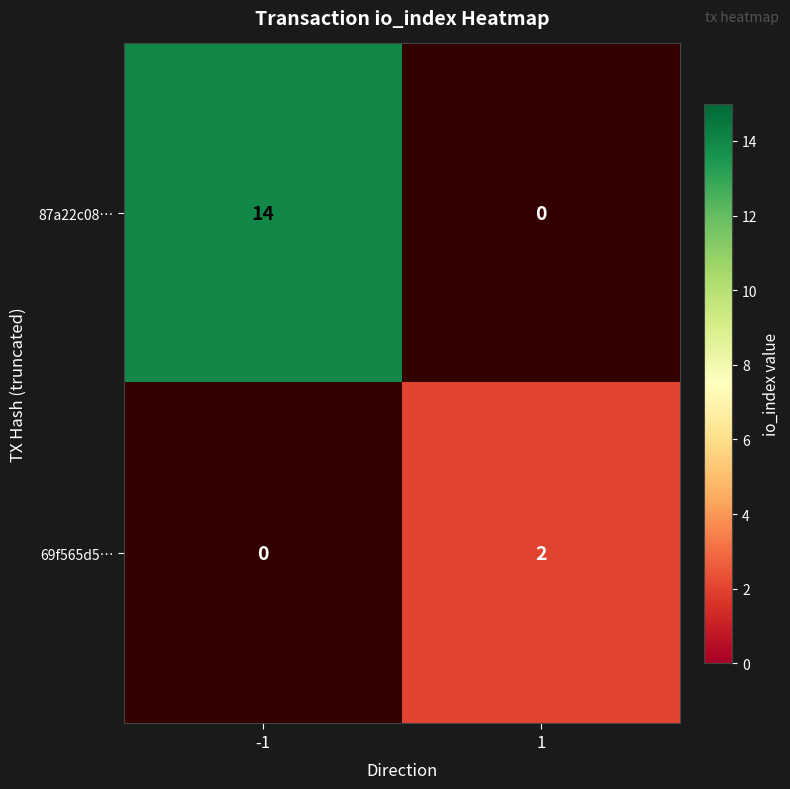

Which label corresponds to the largest value in the chart?

-1